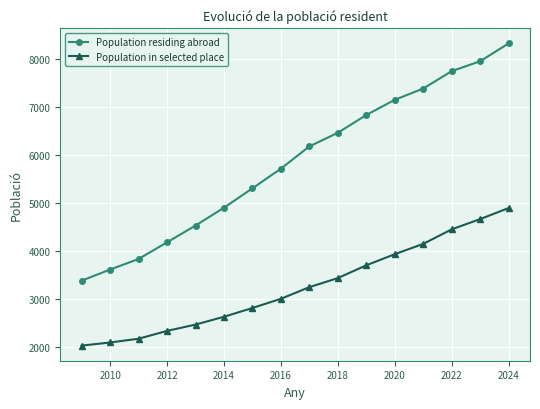

List the series in order of their overall mean, lowest first.

Population in selected place, Population residing abroad